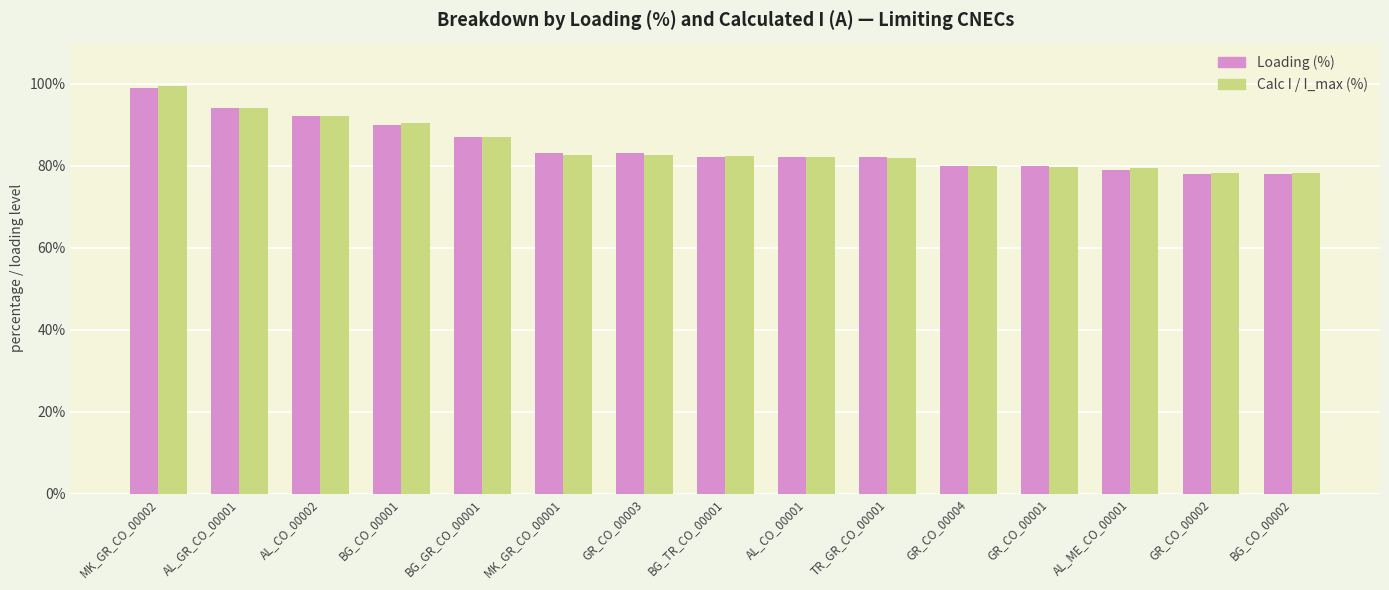

How many distinct data groups are displayed?

2